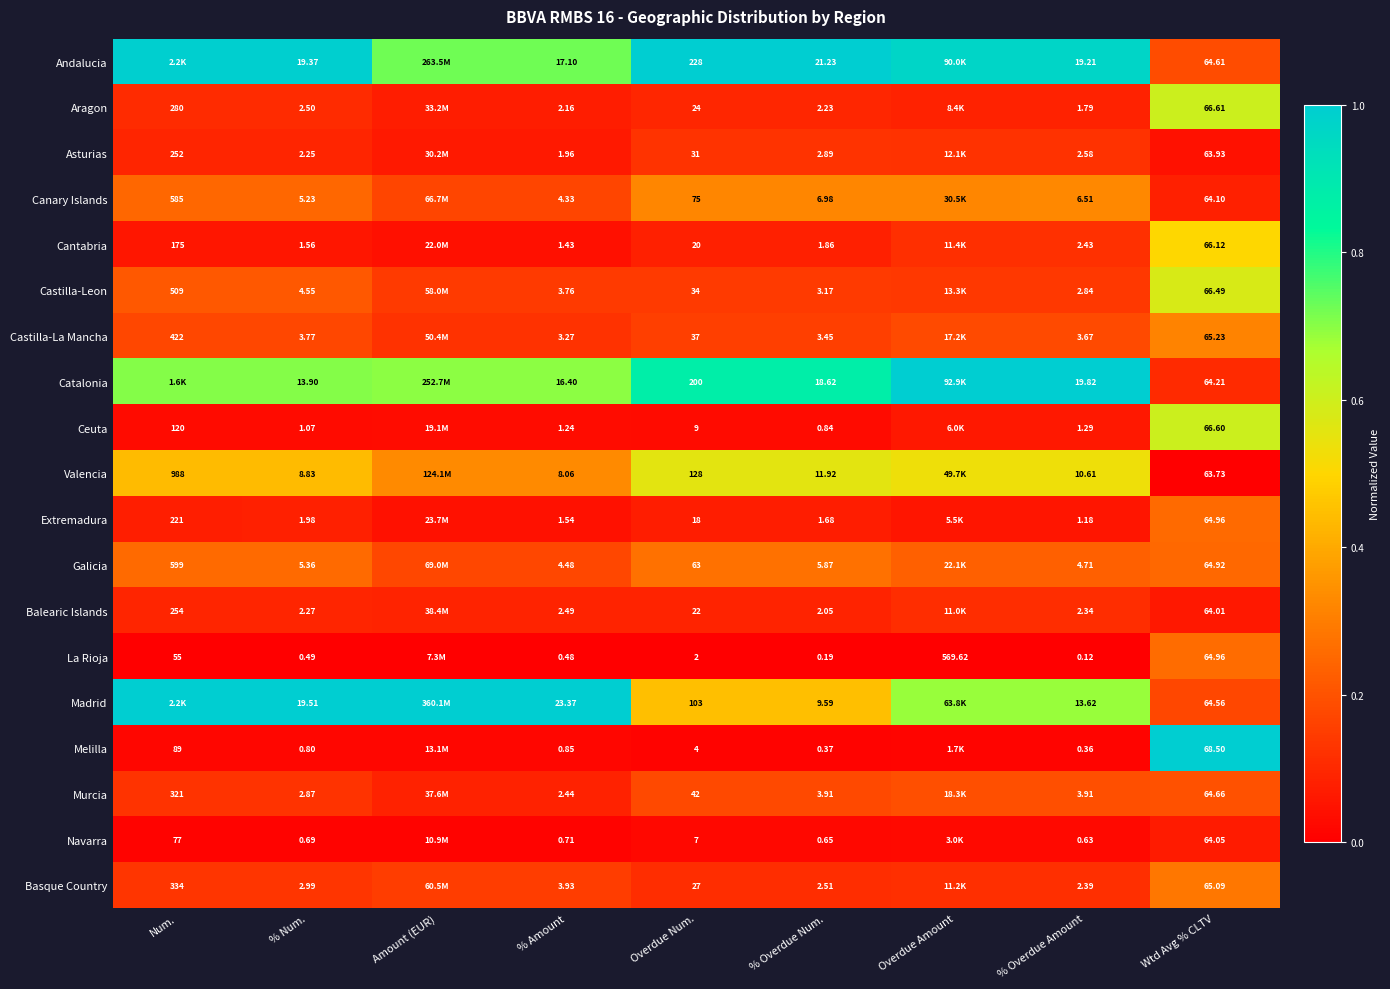

At which category is the sum across all series the highest?

Wtd Avg % CLTV